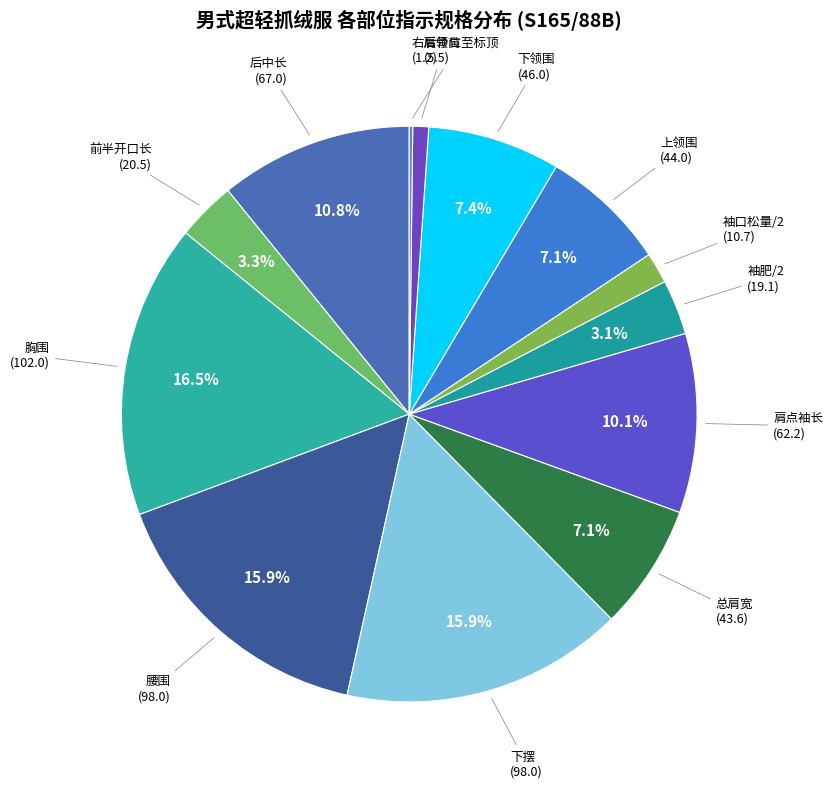

What is the ratio of the value at 下摆 to the value at 下领围?

2.1